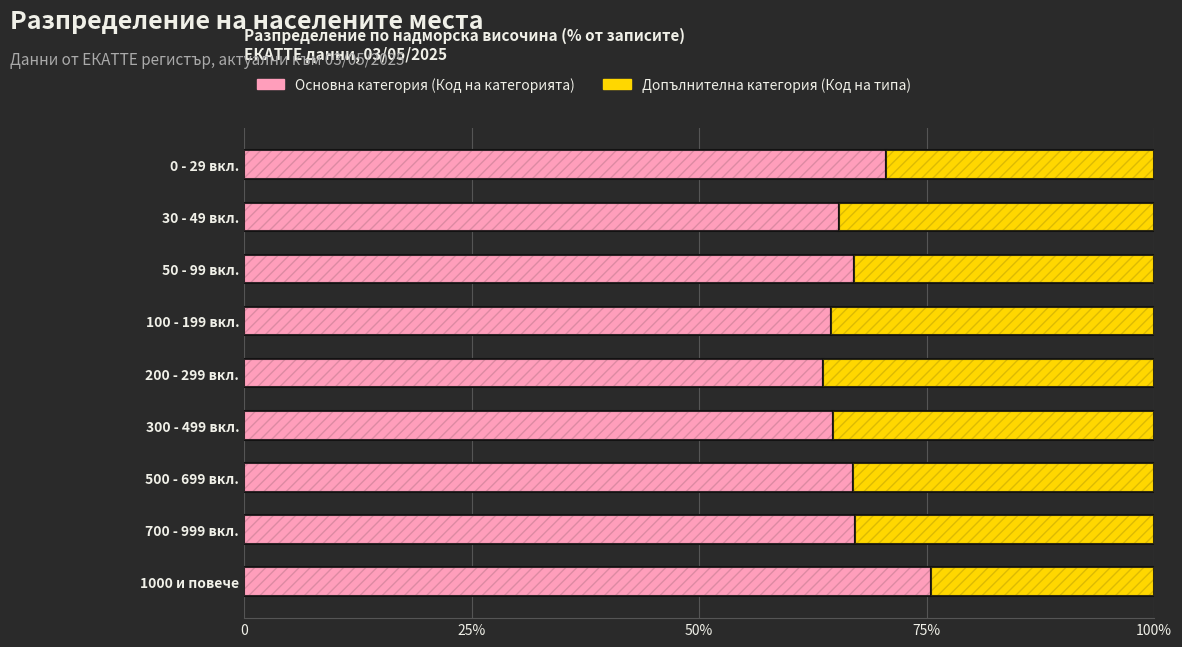

Reading left to right, transcribe all the data shown in this chart.

Основна категория (по Код на категорията): 75.5	67.2	66.9	64.7	63.7	64.5	67.0	65.4	70.6
Допълнителна категория (по Код на типа): 24.5	32.8	33.1	35.3	36.3	35.5	33.0	34.6	29.4